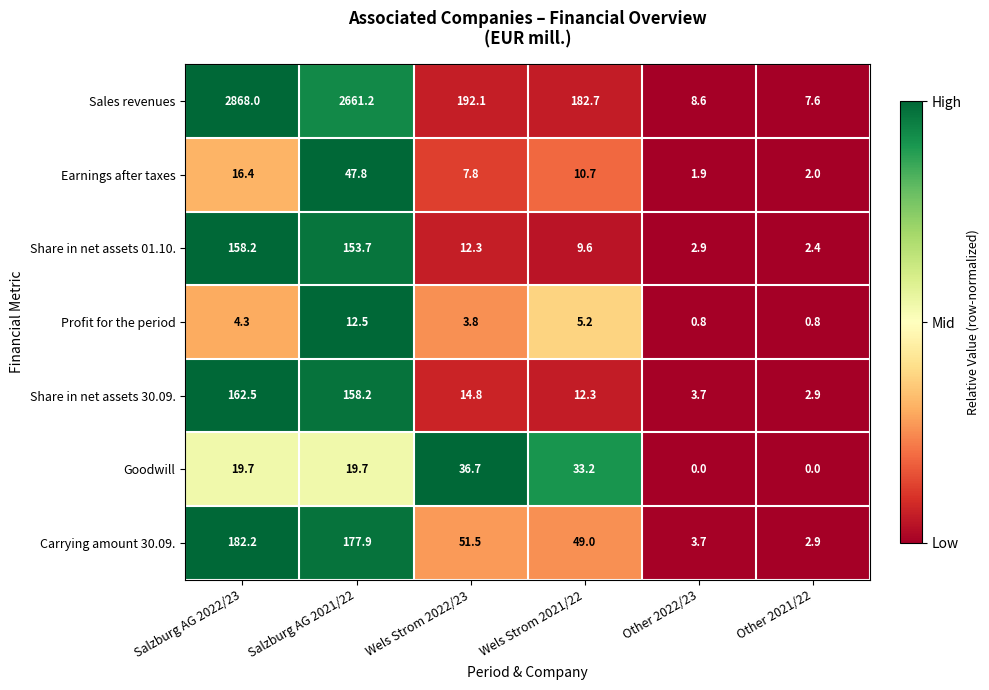

Rank the series by their maximum value, from highest to lowest.

Sales revenues, Carrying amount 30.09., Share in net assets 30.09., Share in net assets 01.10., Earnings after taxes, Goodwill, Profit for the period